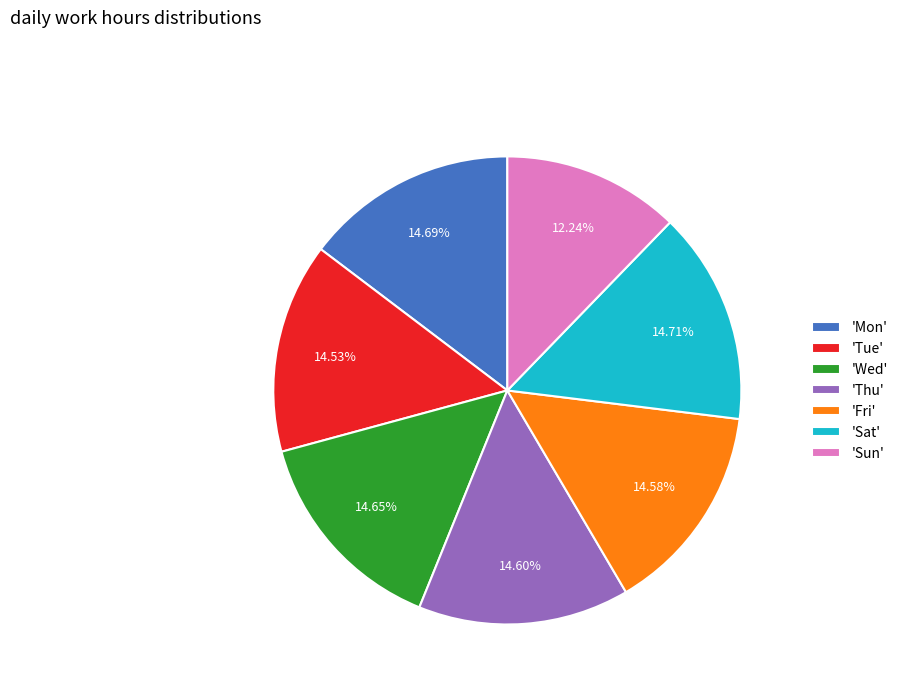

Which category has the smallest portion of the pie?

'Sun'